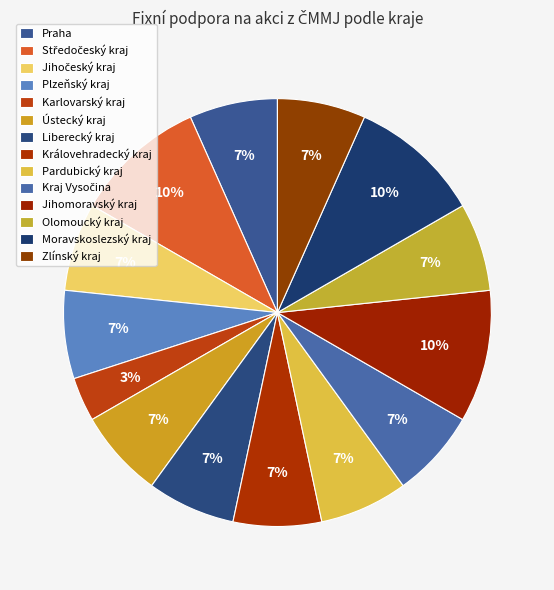

To the nearest percent, what percentage of the pie is Praha?

7%